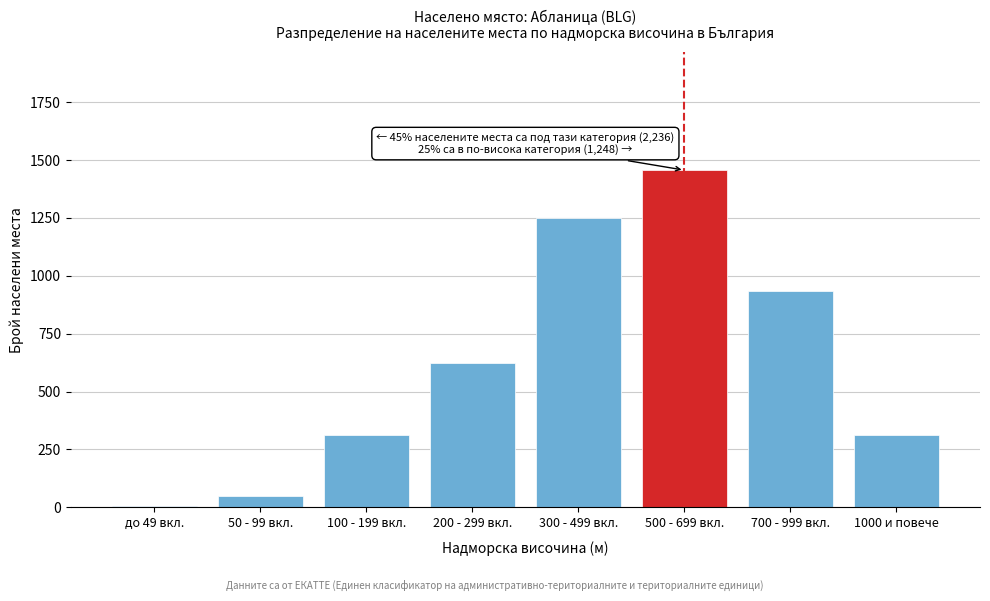

Reading right to left, extract all data points from this chart.

1000 и повече=312	700 - 999 вкл.=936	500 - 699 вкл.=1456	300 - 499 вкл.=1248	200 - 299 вкл.=624	100 - 199 вкл.=312	50 - 99 вкл.=48	до 49 вкл.=4